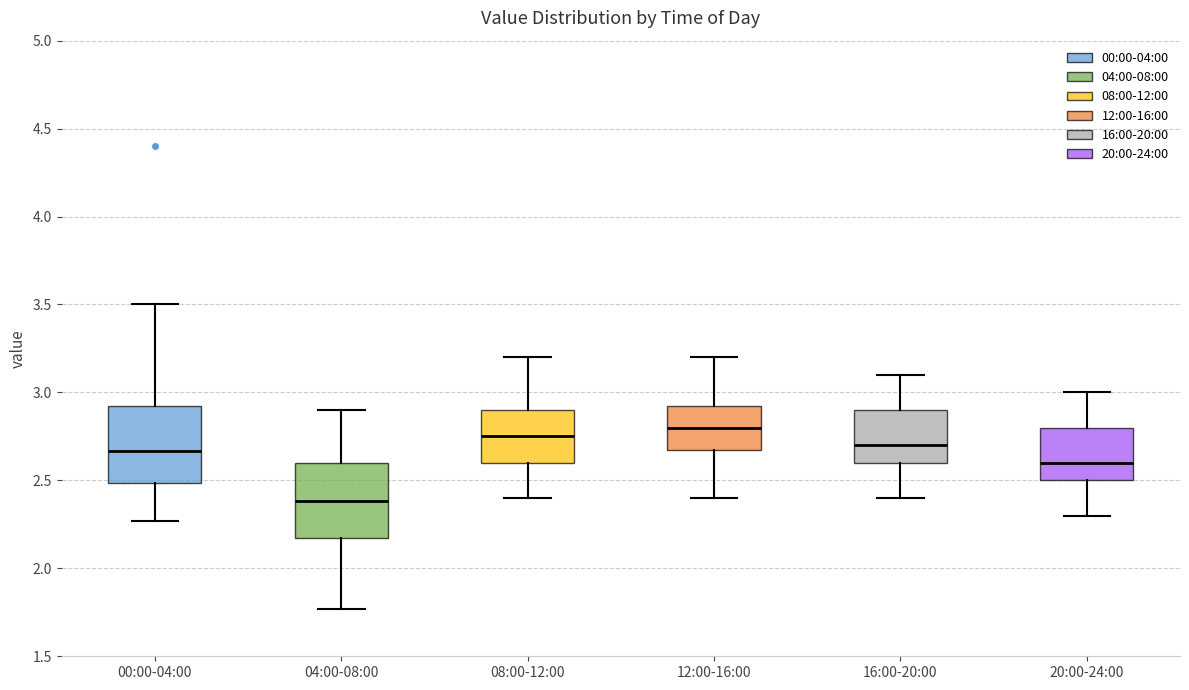

Which box's median line is the lowest?

04:00-08:00